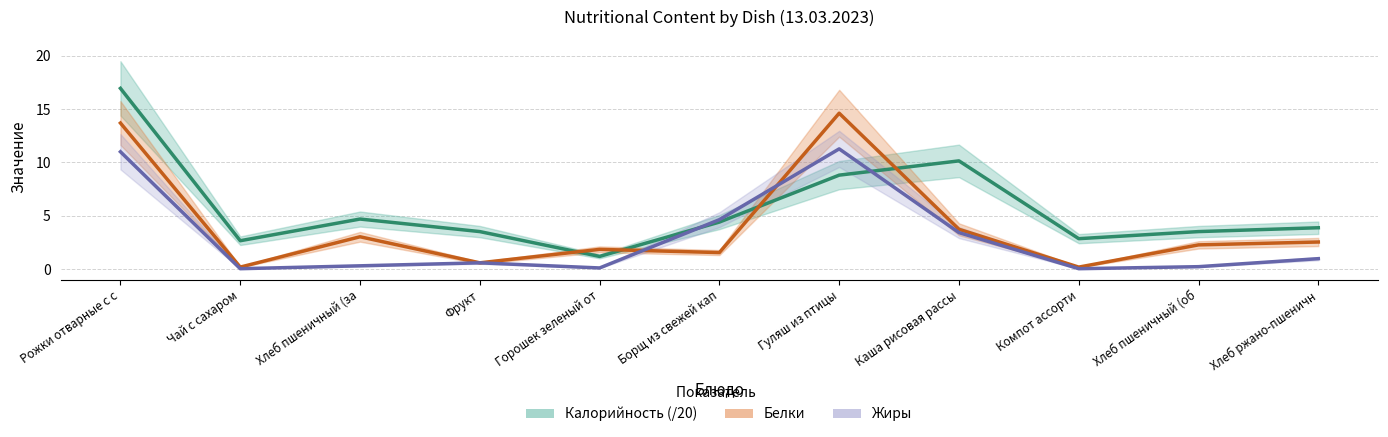

Count the number of categories in the chart.

11